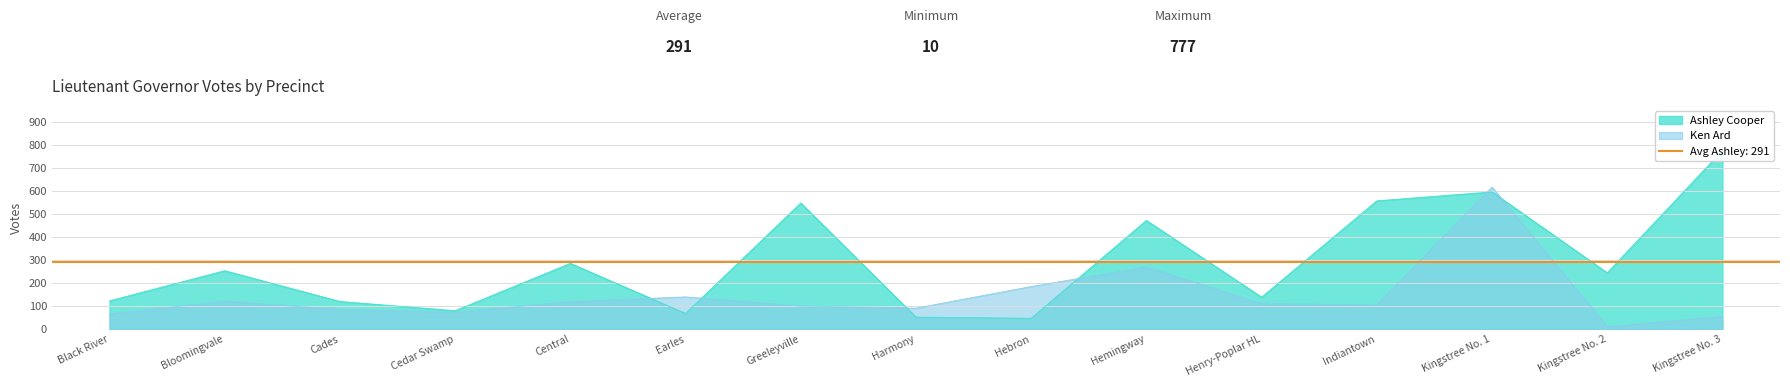

Count the number of data series in this chart.

2